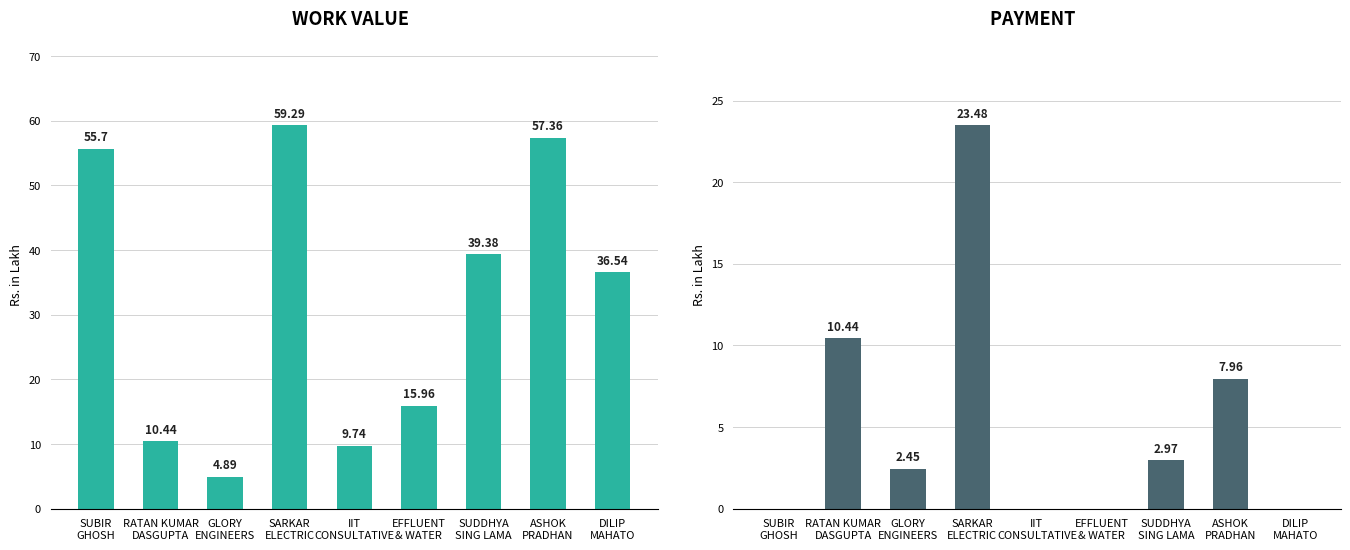

What is the difference between the Work Value values at IIT
CONSULTATIVE and SARKAR
ELECTRIC?

49.5